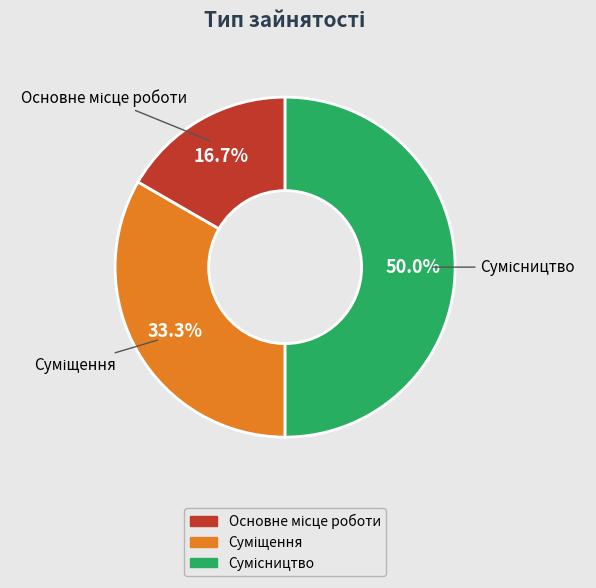

What is the smallest slice in the pie chart?

Основне місце роботи